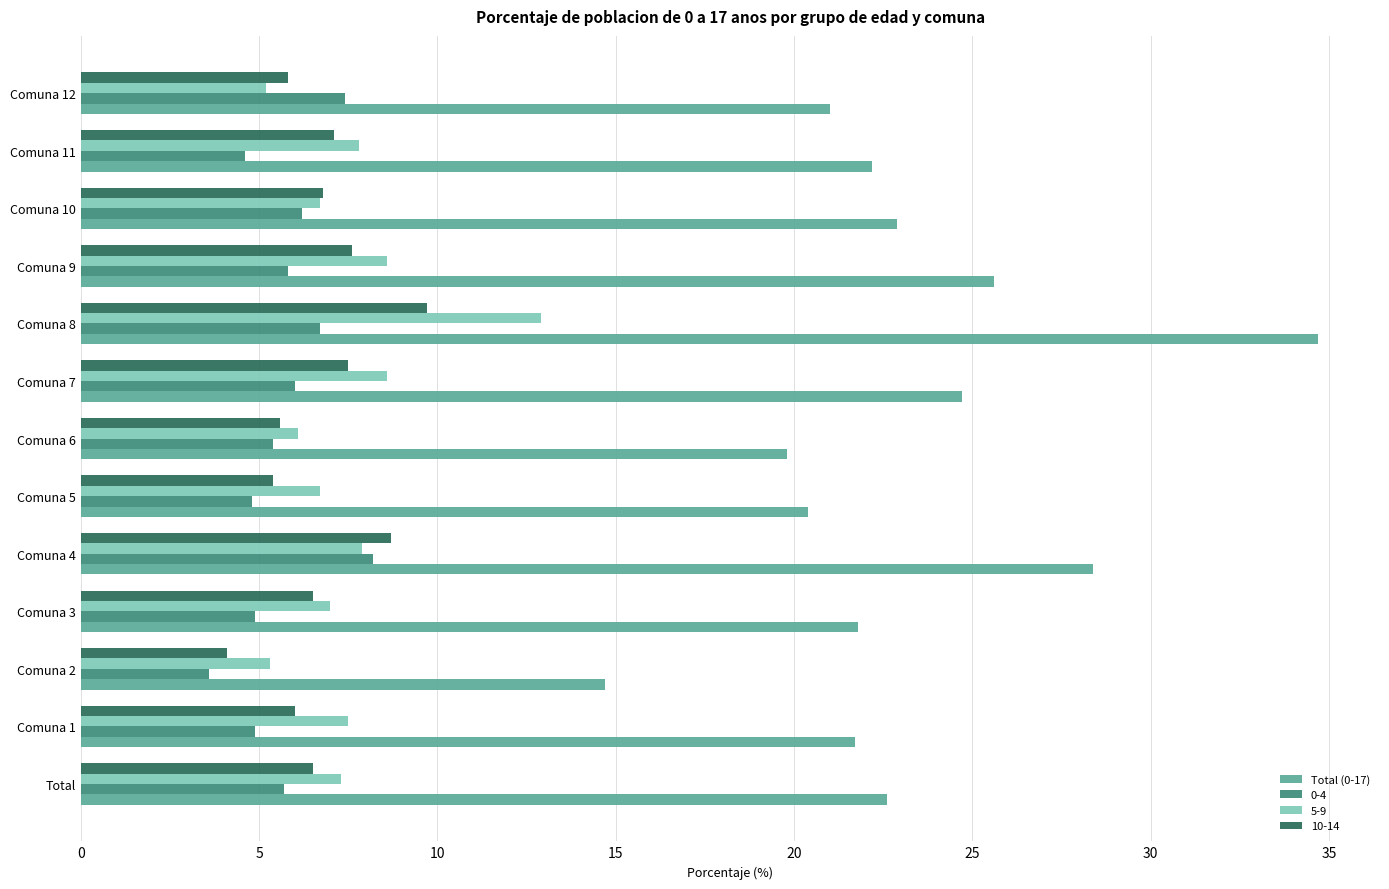

Is it true that 10-14 equals 9.7 at Comuna 8?

True